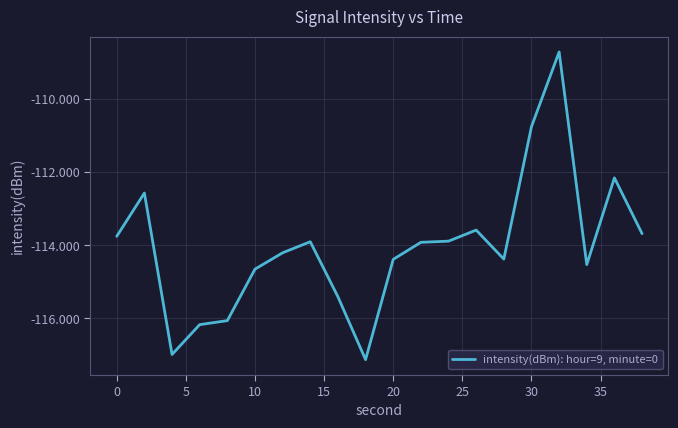

What is the minimum value shown in the chart?

-117.1